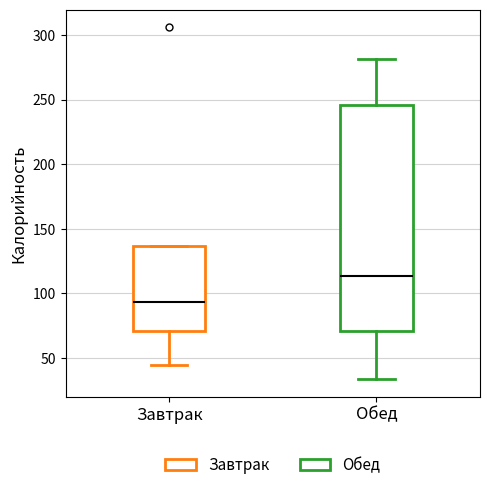

Comparing the boxes themselves (not the whiskers), which one is the tallest?

Обед